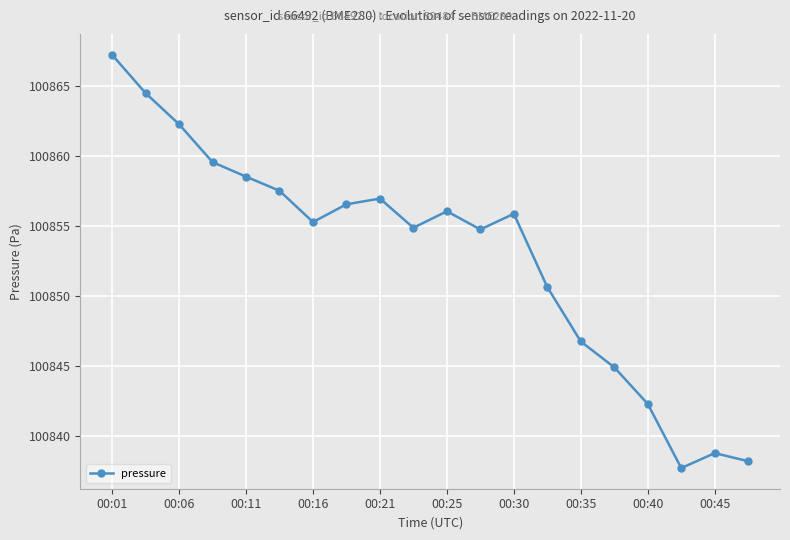

What is the smallest value displayed?

100837.7